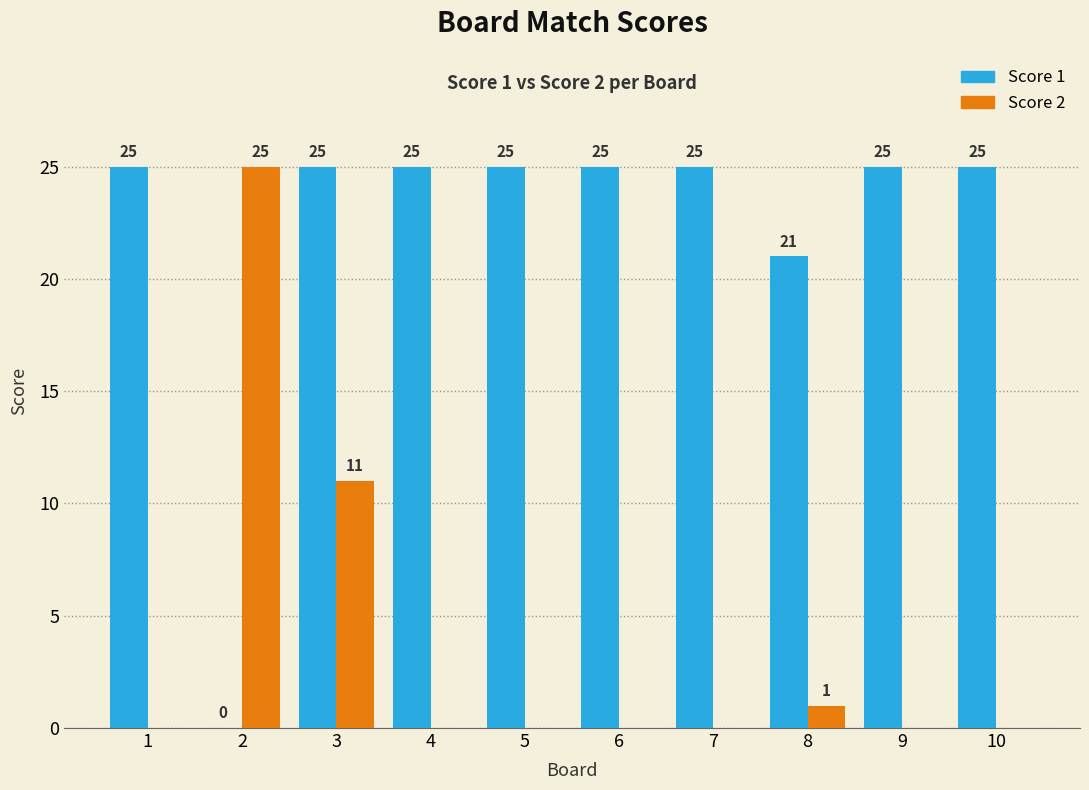

What is the highest value of the Score 1 series?

25